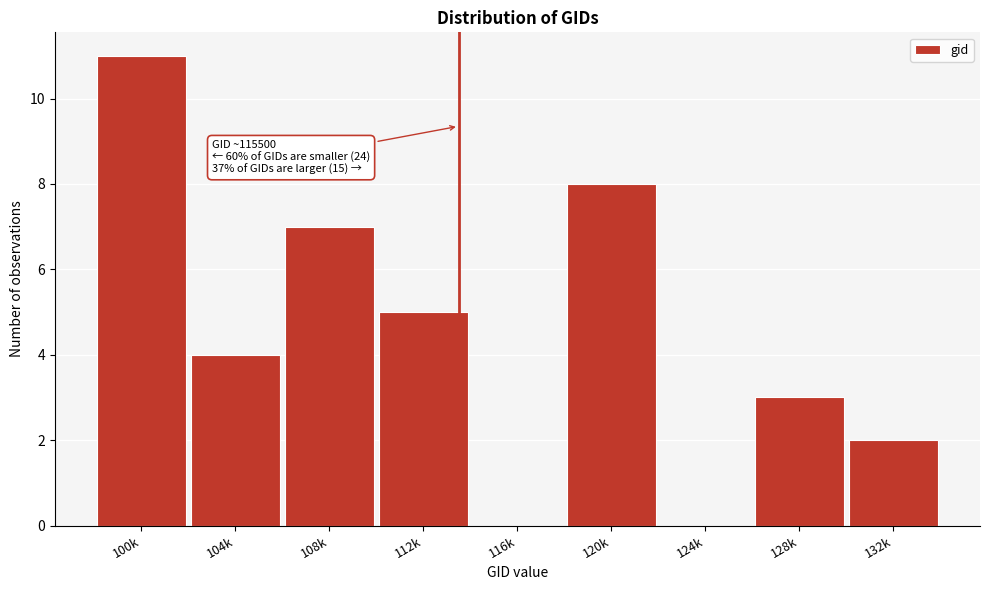

Reading left to right, transcribe all the data shown in this chart.

100k=11	104k=4	108k=7	112k=5	116k=0	120k=8	124k=0	128k=3	132k=2